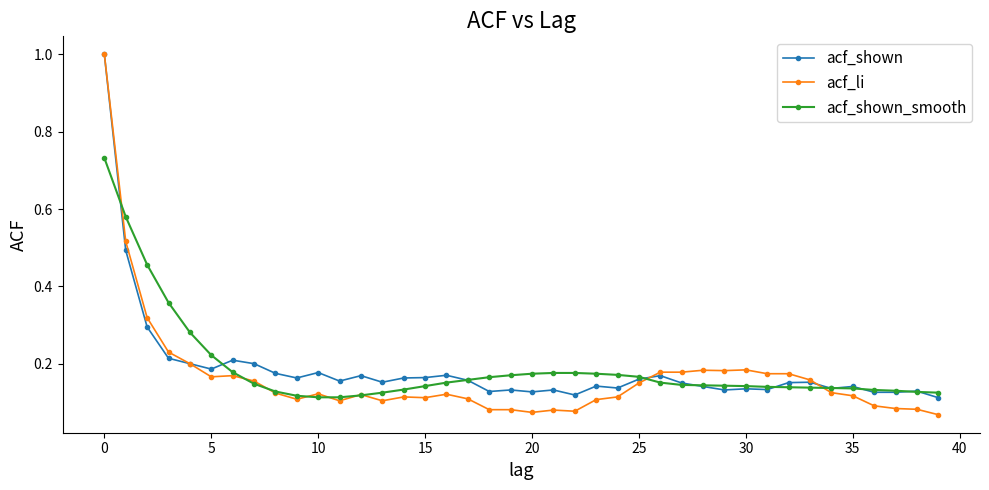

True or false: acf_shown has more than 1 interior local peaks.

True